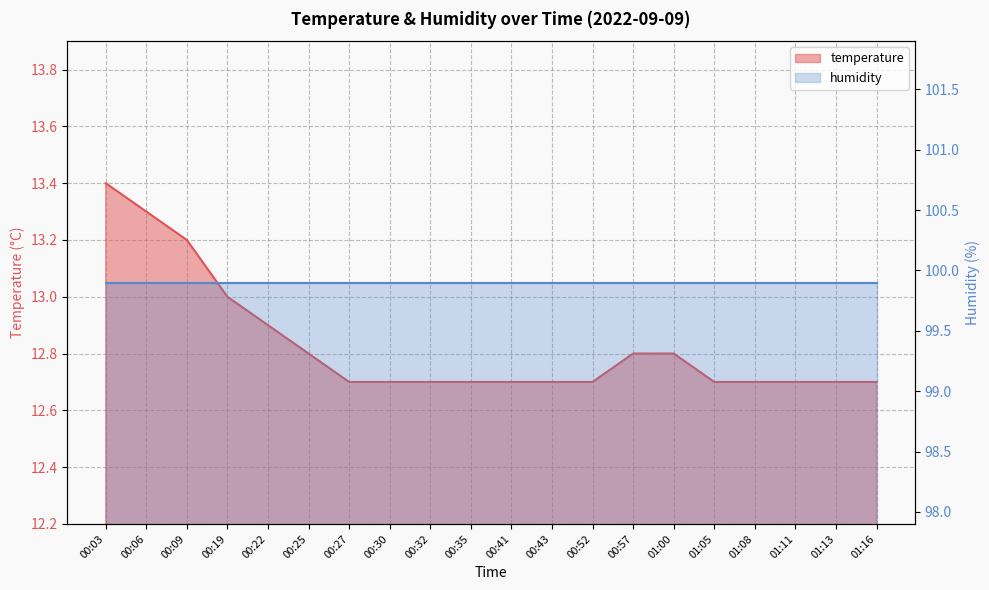

Is it true that the value at 00:57 is 12.8?

True